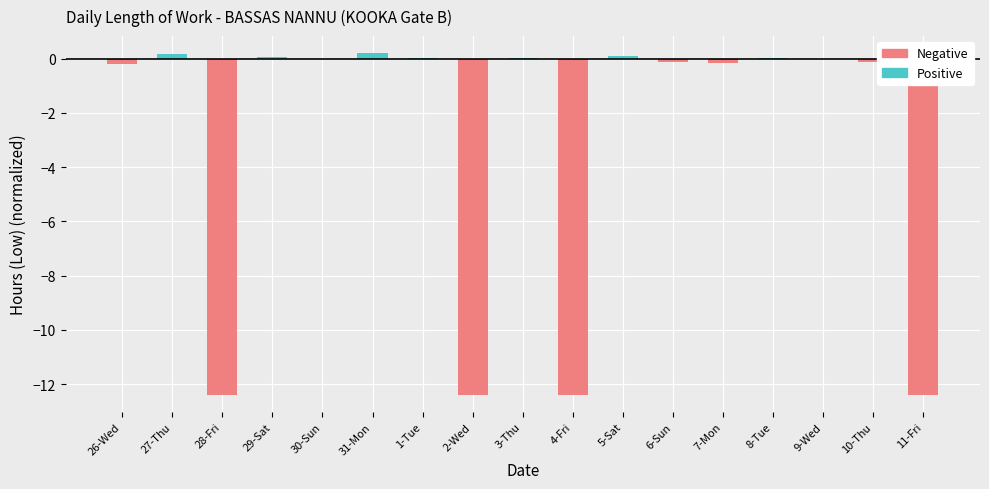

At 3-Thu, list the series in order from largest to smallest.

Positive, Negative